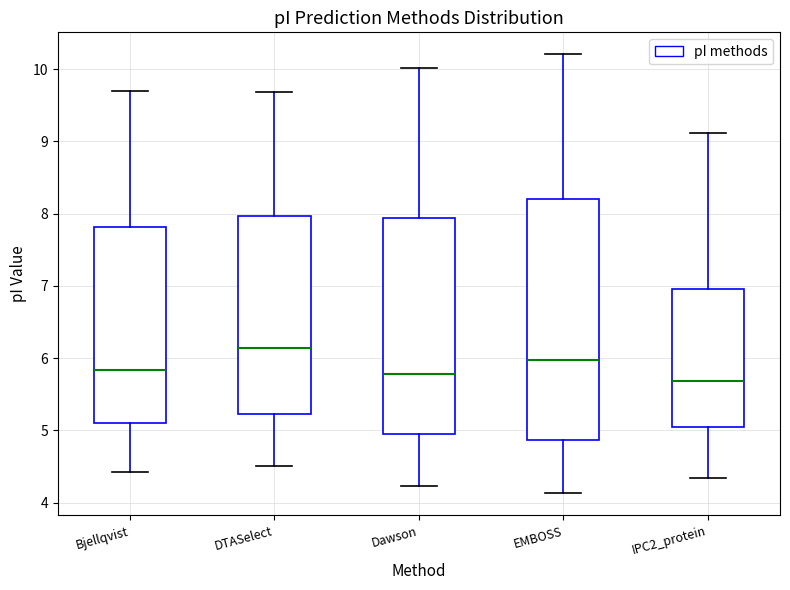

Reading left to right, transcribe this box plot: for each box, give where its median line is, the range the box spans, and where its two whiskers end, as read against the y-axis. The values are not printed on the chart, so give them approximately, as read against the axis.

Bjellqvist: median 5.8, box 5.1 to 7.8, whiskers 4.4 to 9.7
DTASelect: median 6.1, box 5.2 to 8.0, whiskers 4.5 to 9.7
Dawson: median 5.8, box 5.0 to 7.9, whiskers 4.2 to 10.0
EMBOSS: median 6.0, box 4.9 to 8.2, whiskers 4.1 to 10.2
IPC2_protein: median 5.7, box 5.0 to 7.0, whiskers 4.3 to 9.1